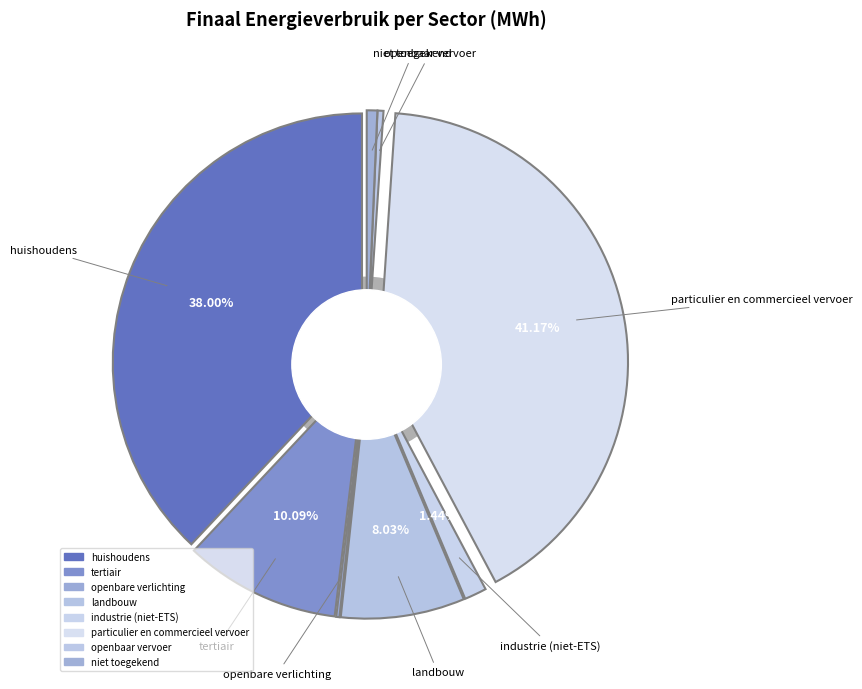

The openbaar vervoer slice represents 13% of the pie. True or false?

False